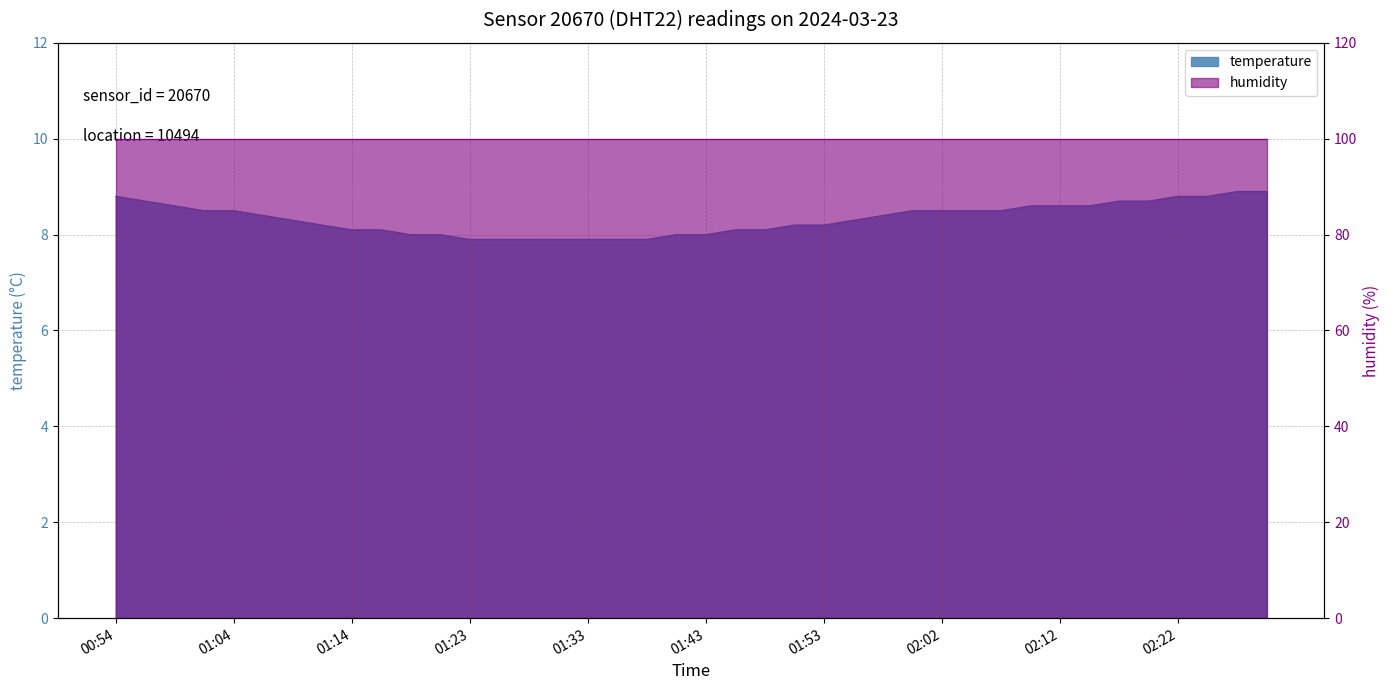

What is the minimum value shown in the chart?

7.9